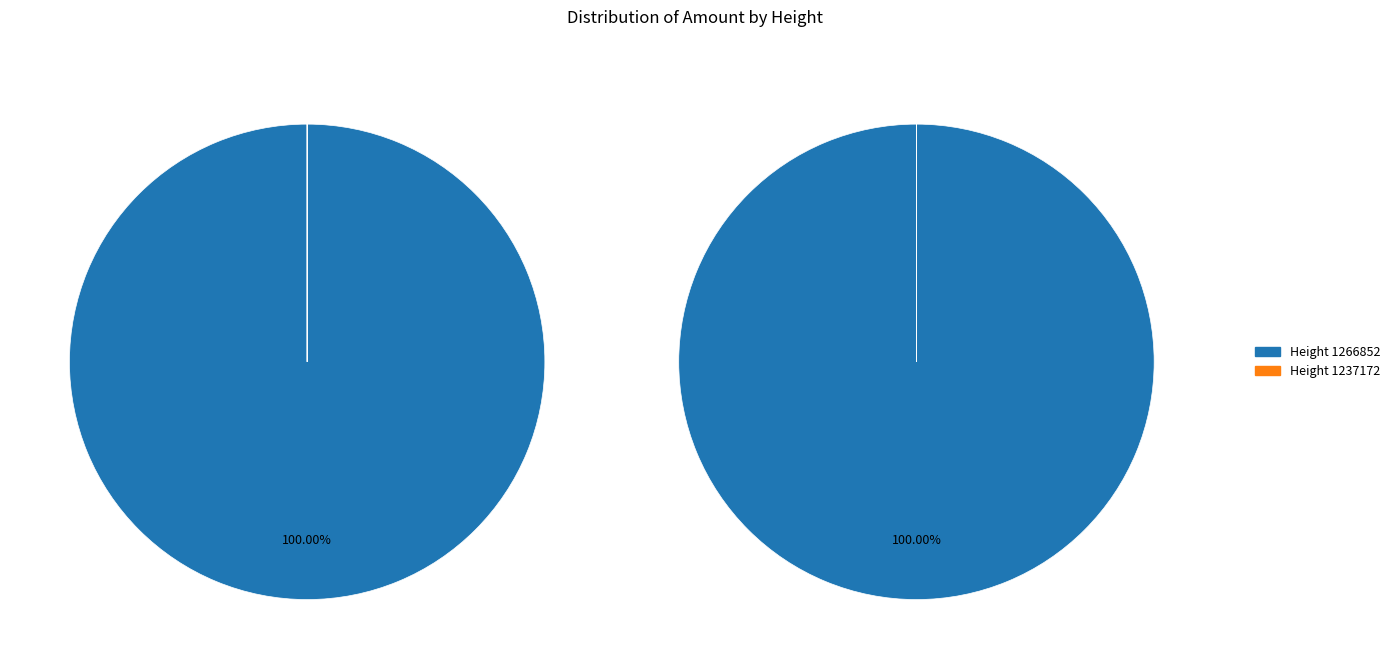

Which slice is the largest?

1266852